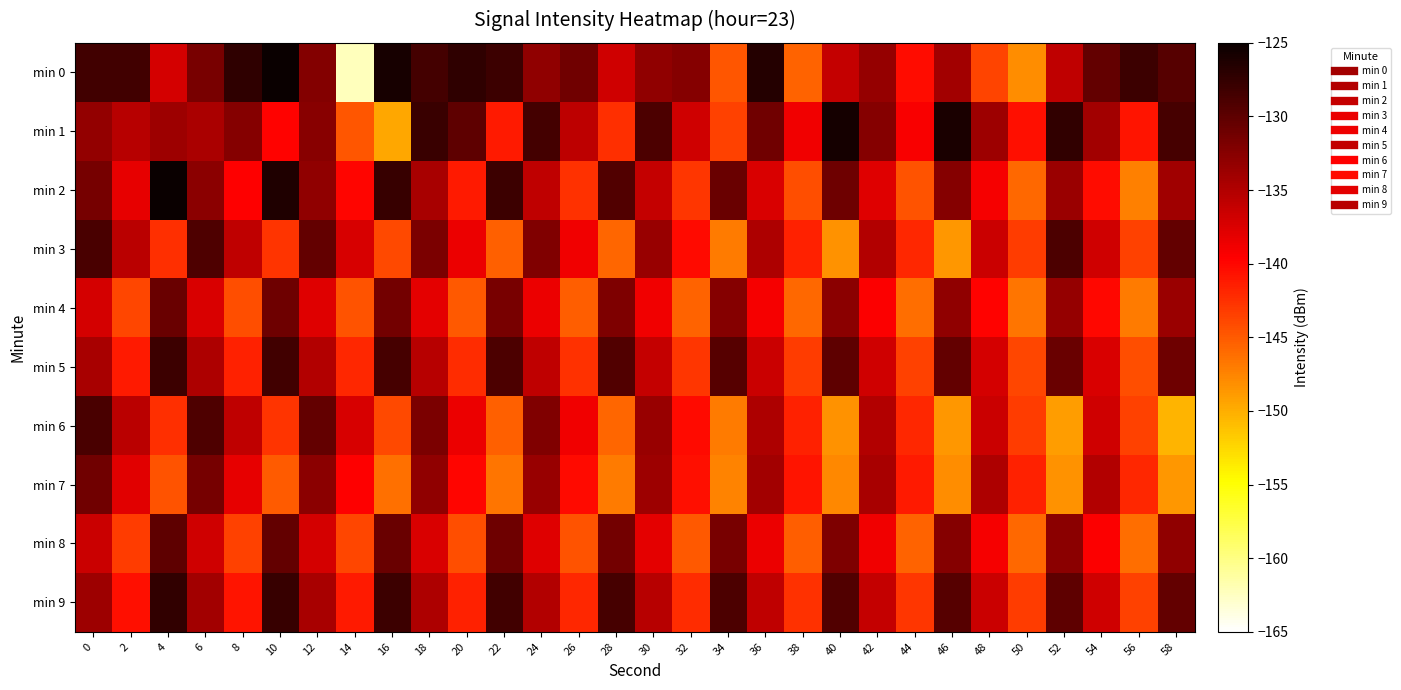

What is the difference between the highest and lowest values at 36?

12.5